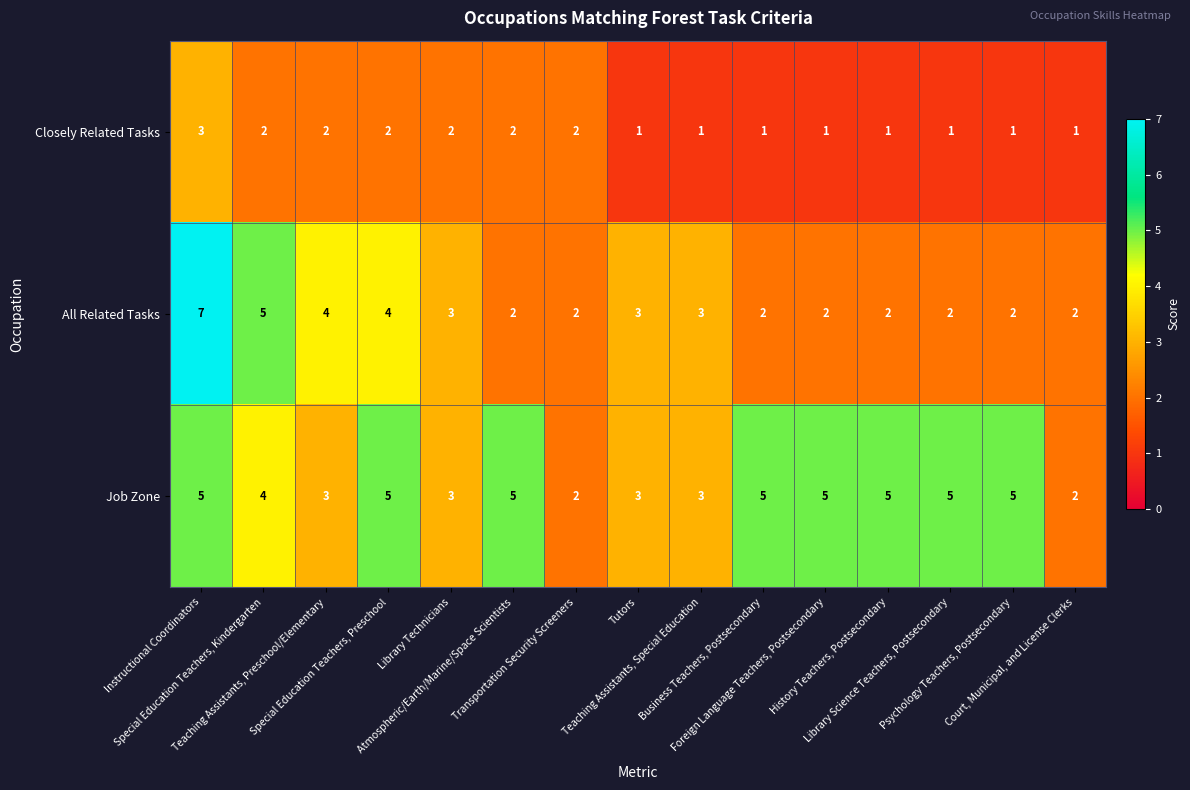

What is the smallest value displayed?

1